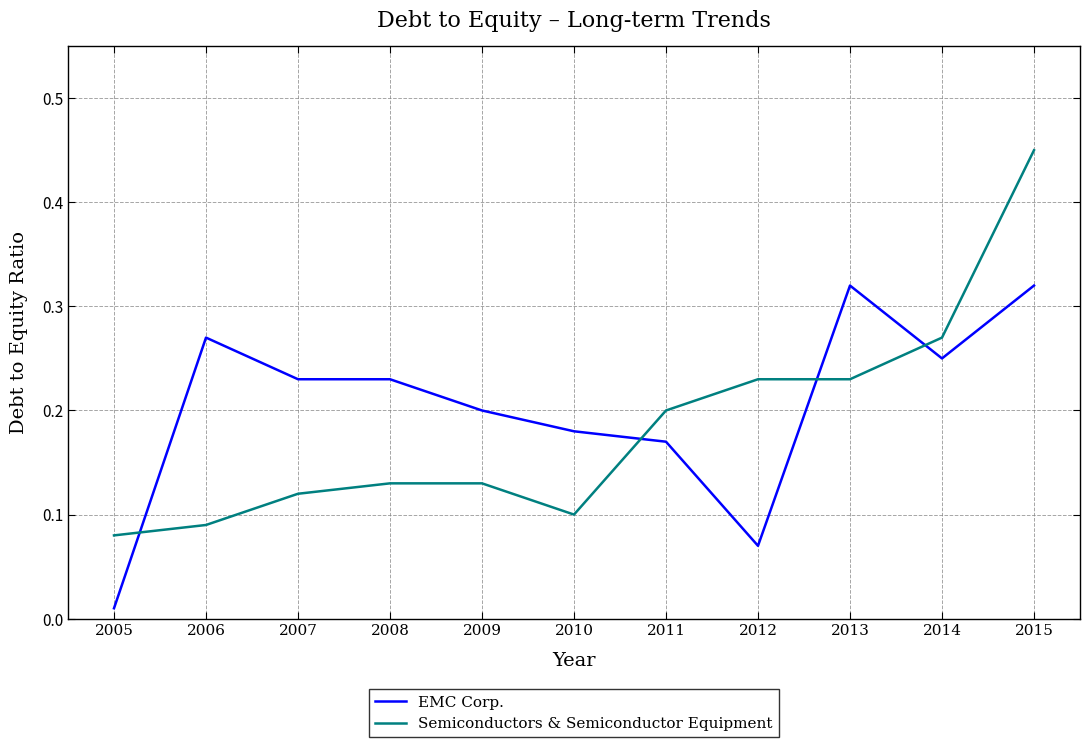

Where is EMC Corp. nearest to the value 0?

2005